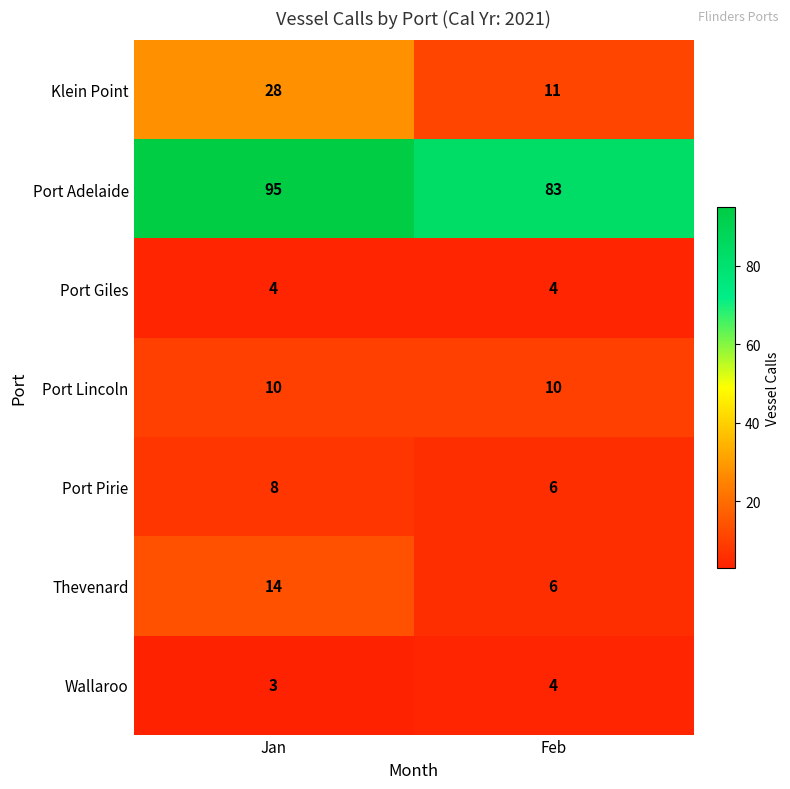

Reading left to right, transcribe all the data shown in this chart.

Klein Point: Jan=28	Feb=11
Port Adelaide: Jan=95	Feb=83
Port Giles: Jan=4	Feb=4
Port Lincoln: Jan=10	Feb=10
Port Pirie: Jan=8	Feb=6
Thevenard: Jan=14	Feb=6
Wallaroo: Jan=3	Feb=4